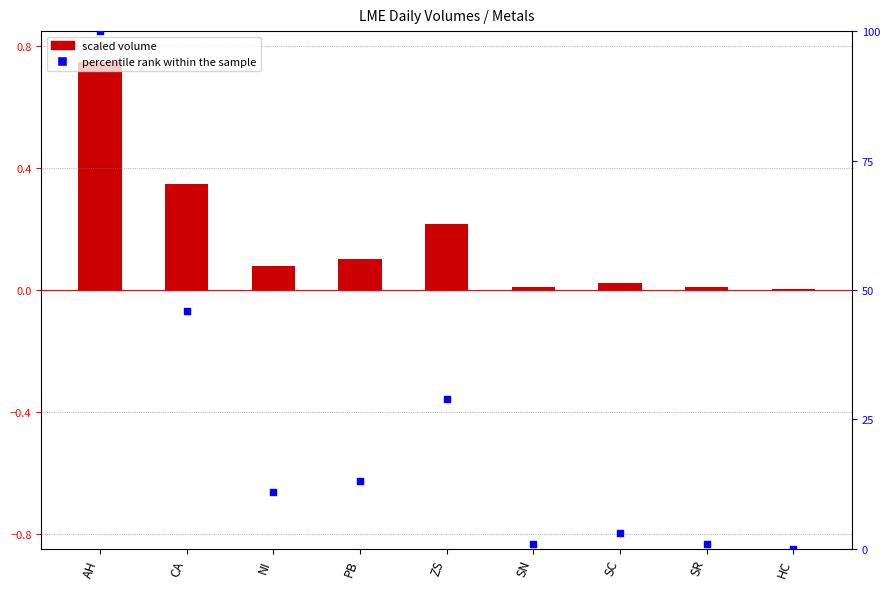

Is the value of scaled volume at SC greater than the value of percentile rank within the sample at HC?

Yes